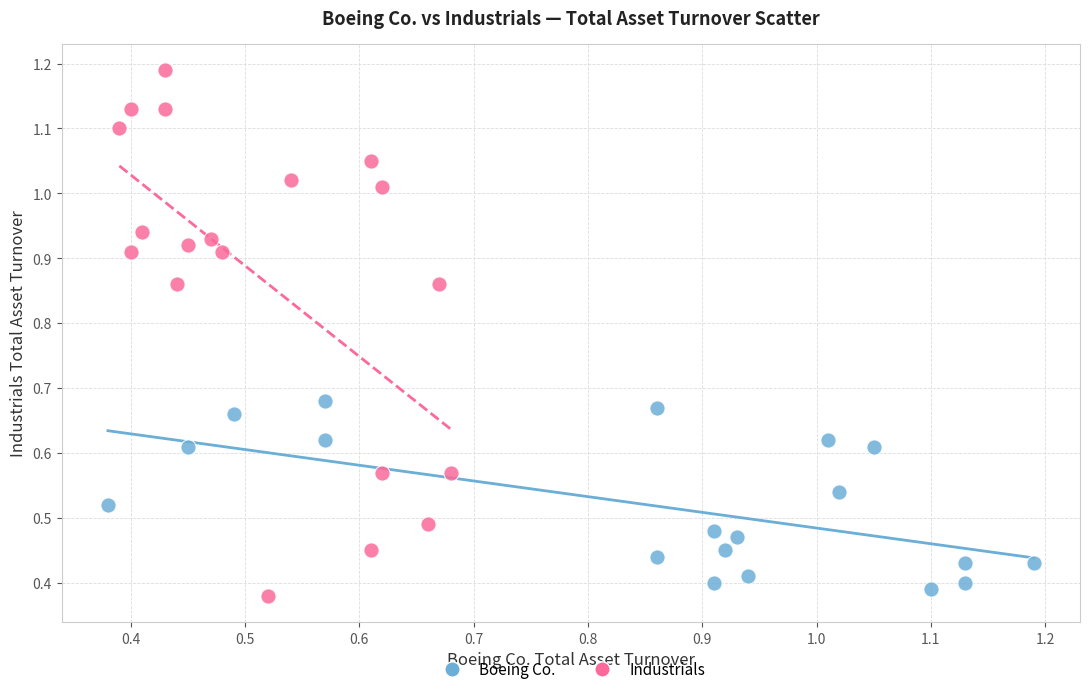

What are all the series names shown in the legend?

Boeing Co., Industrials